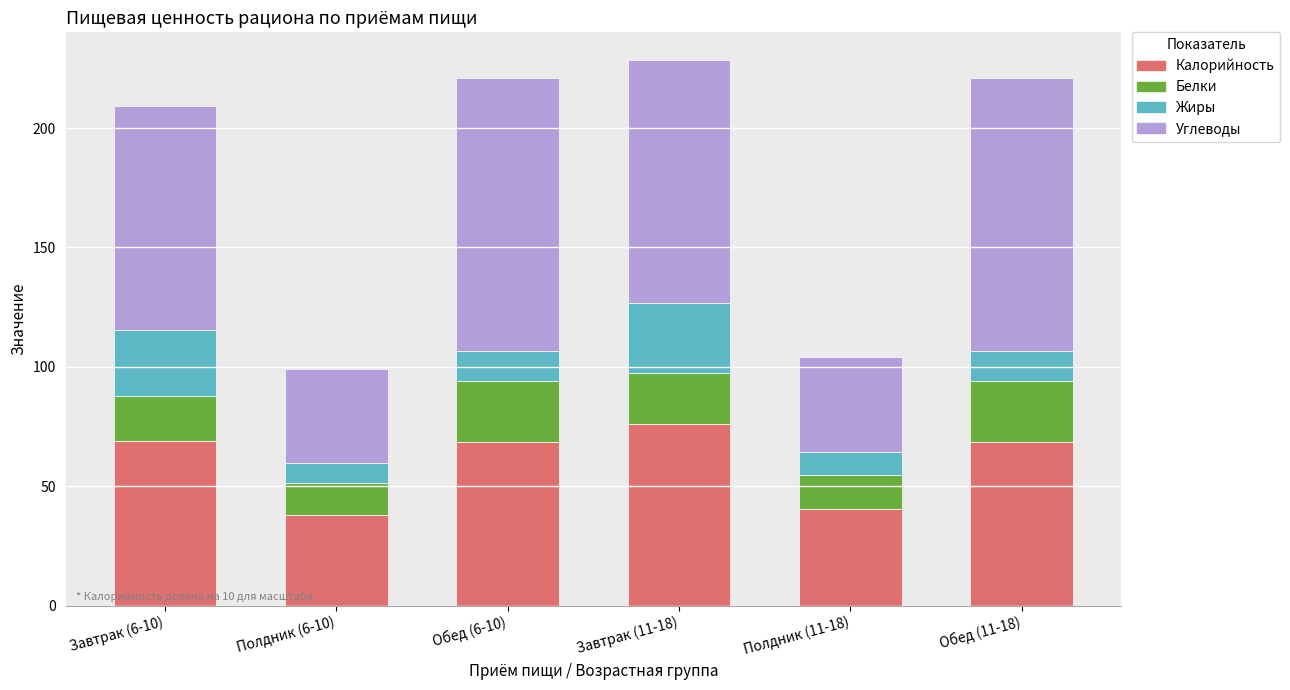

True or false: Калорийность has a value of 18.1 at Завтрак (11-18).

False